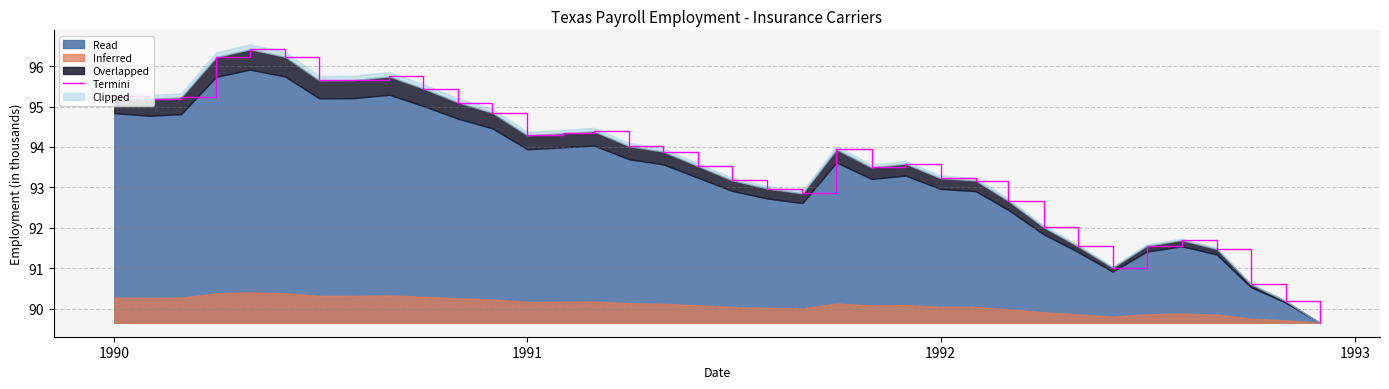

What is the smallest value displayed?

89.6